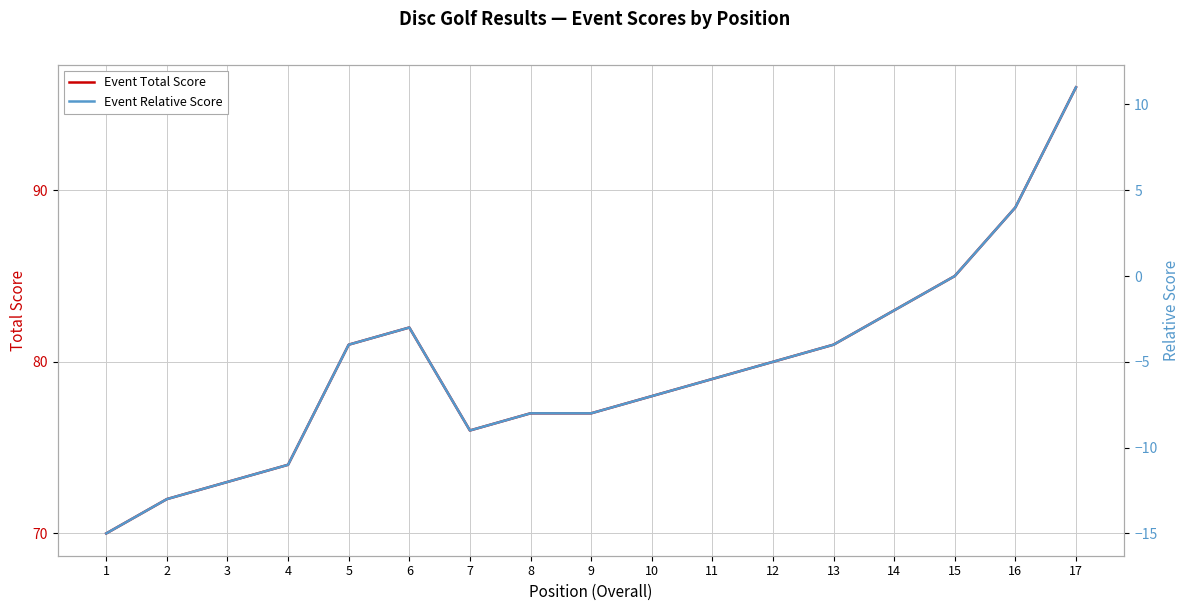

What is the maximum value for Event Relative Score?

11